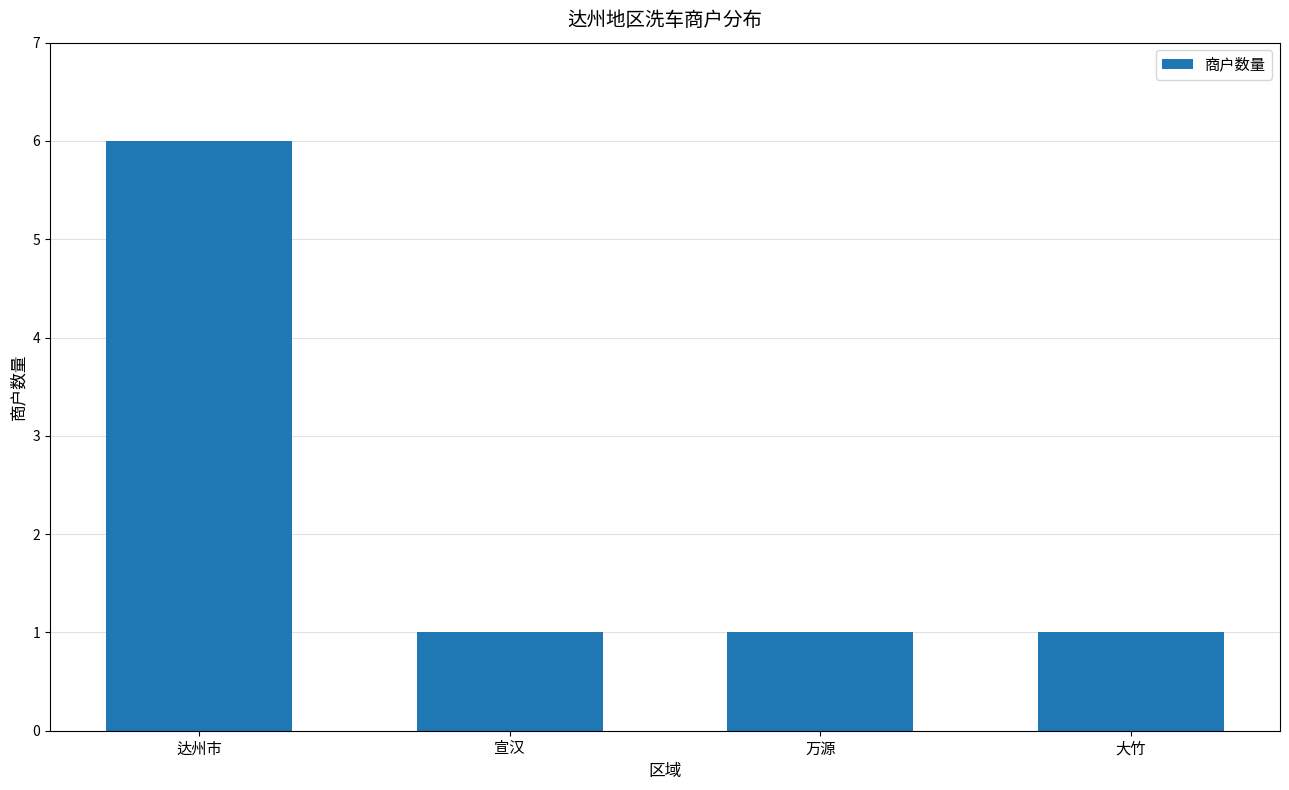

Approximately how many times larger is the value at 大竹 compared to 万源?

1.0